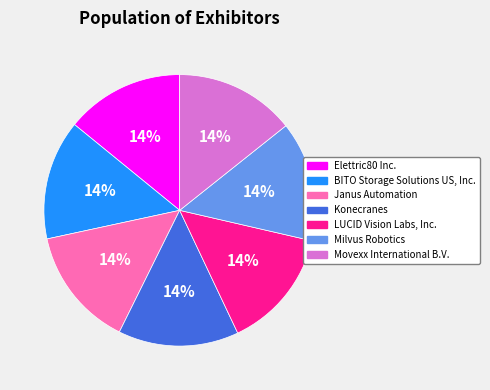

Is the sum of Elettric80 Inc. and Milvus Robotics greater than half?

No